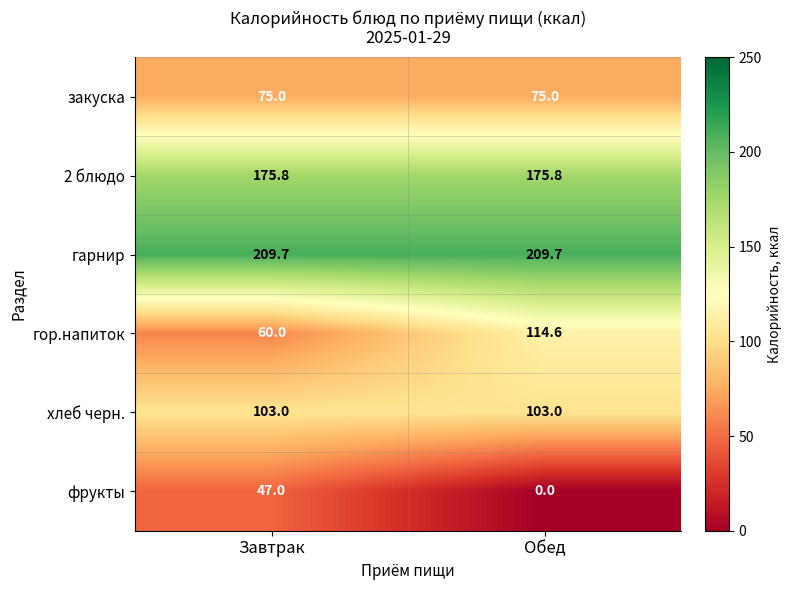

Which series has the largest range (max minus min)?

гор.напиток